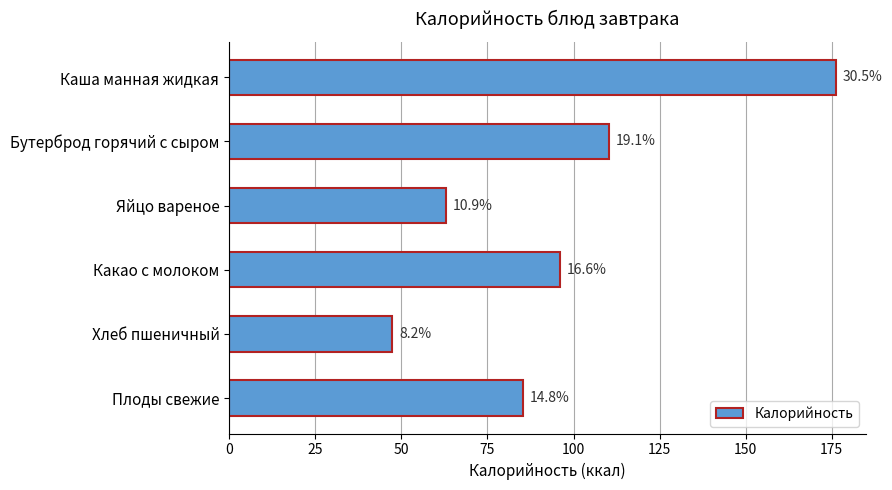

What is the maximum value shown in the chart?

176.1